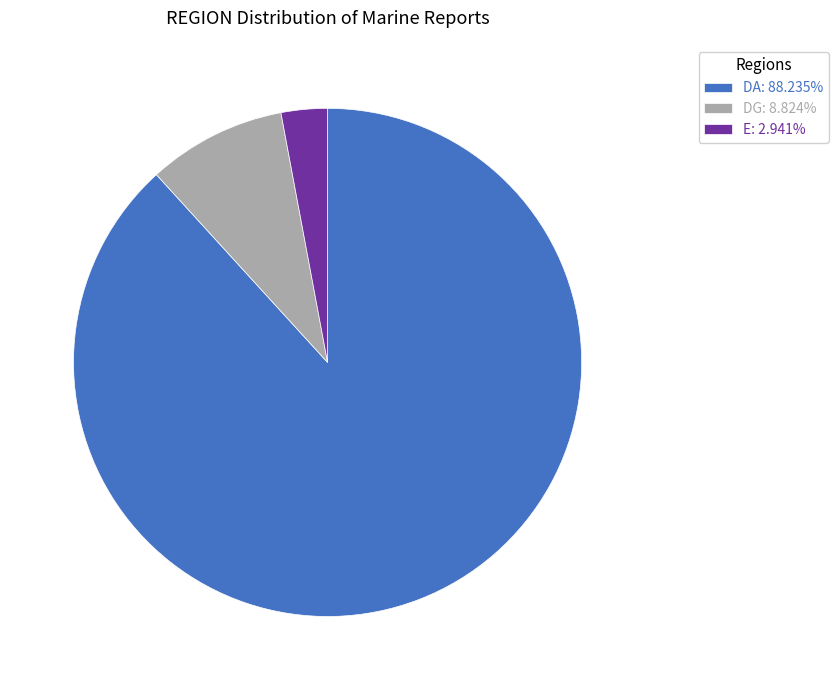

Do DG: 8.824% and E: 2.941% together represent more than half of the pie?

No